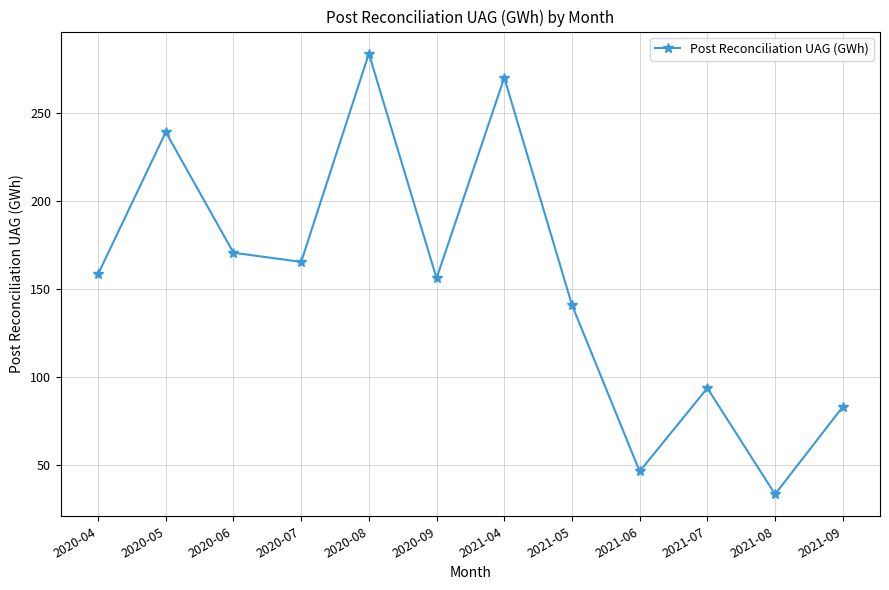

The value at 2021-06 is 46.5. True or false?

True